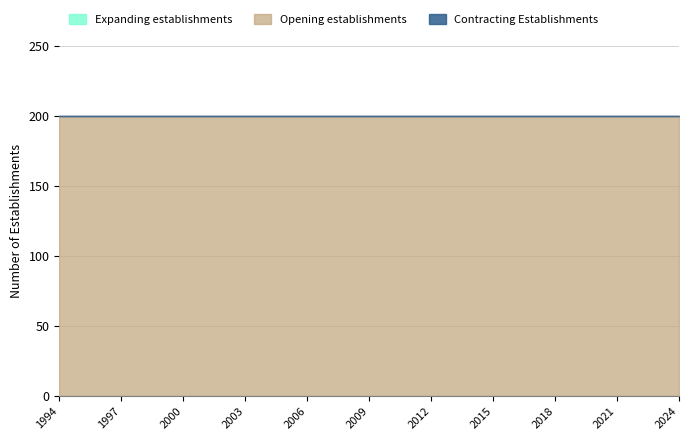

At which category is the sum across all series the highest?

1994